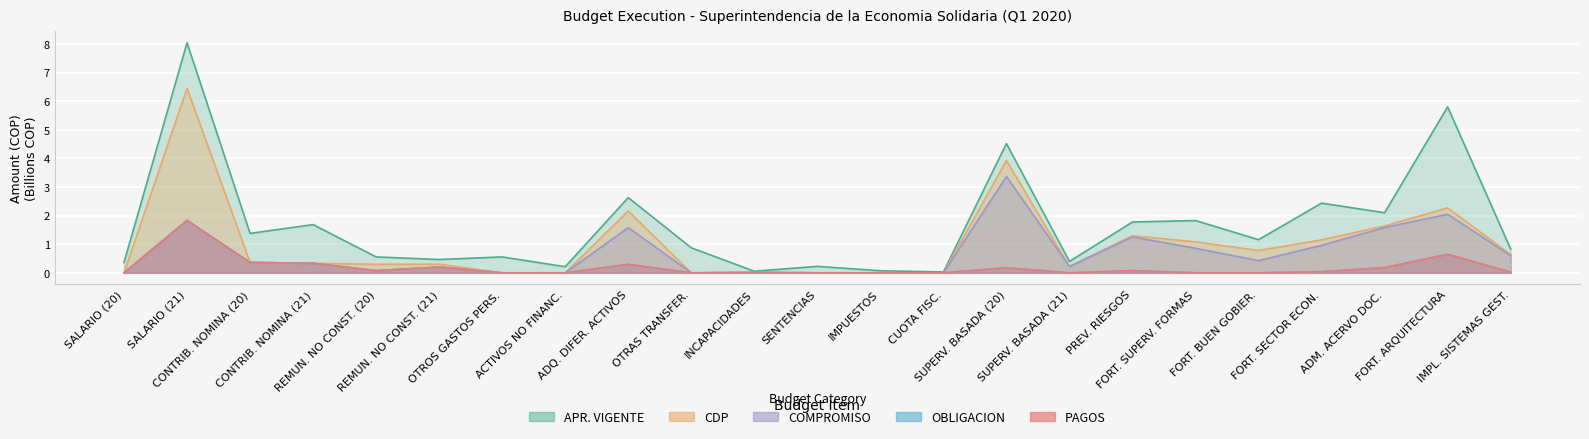

List the series in order of their peak value, highest first.

APR_INICIAL, CDP, COMPROMISO, OBLIGACION, PAGOS